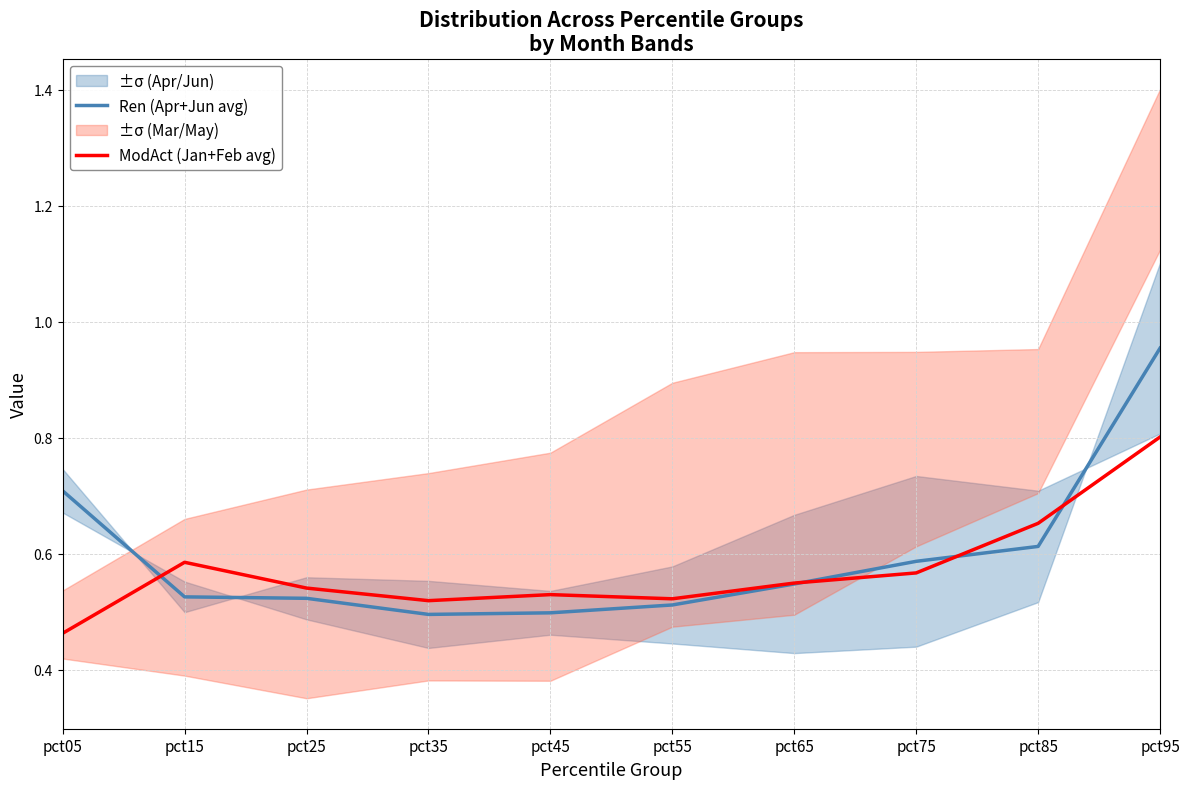

What is the maximum value shown in the chart?

1.0